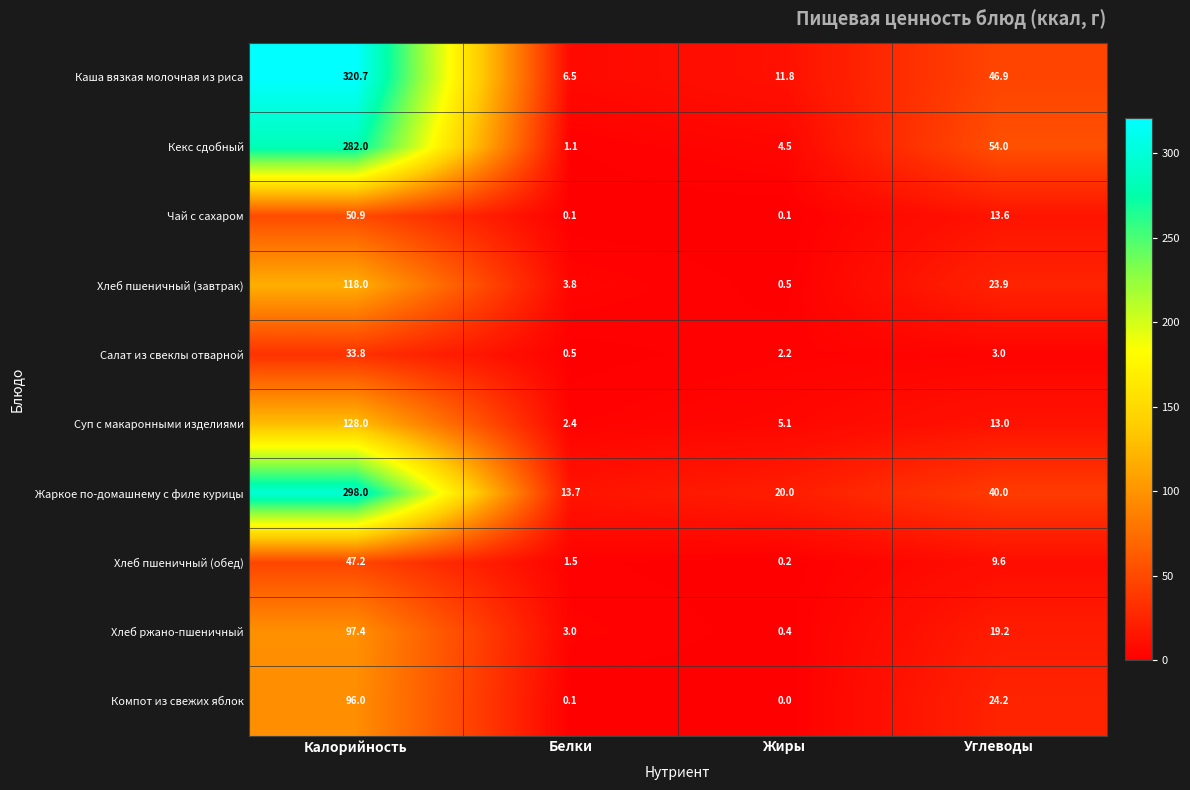

The value of Салат из свеклы отварной at Жиры is 2.2. True or false?

True